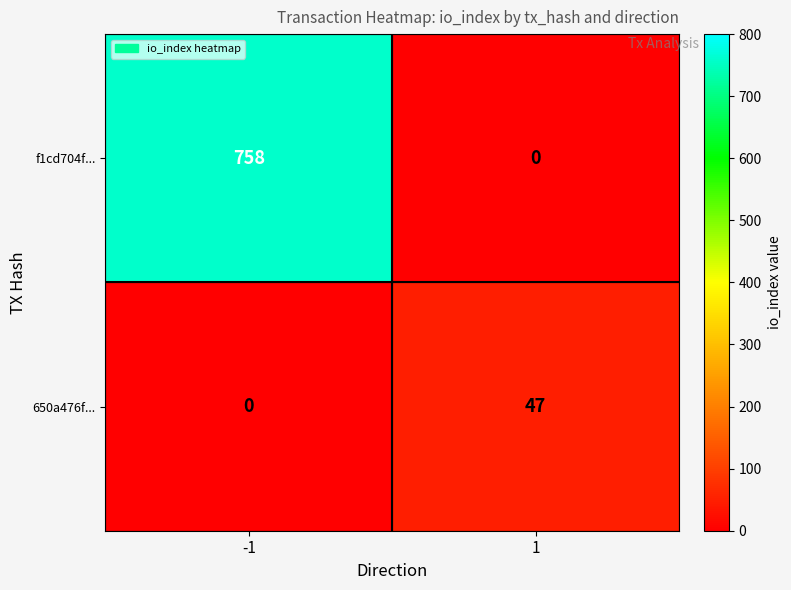

What is the difference between the 650a476f... values at 1 and -1?

47